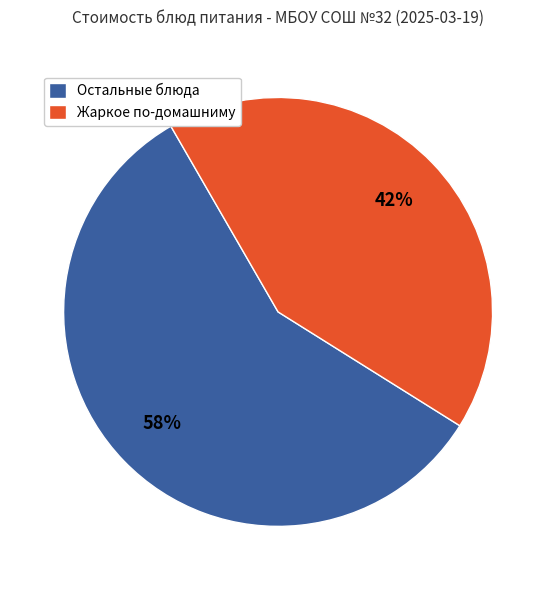

Rank the categories by value from lowest to highest.

Жаркое по-домашниму, Остальные блюда